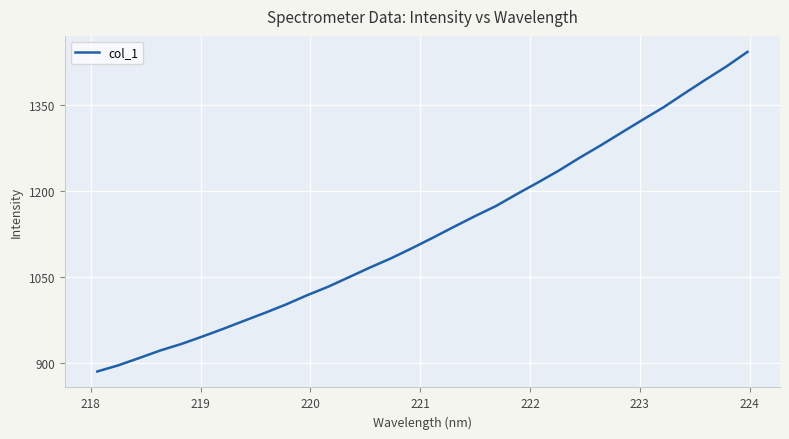

What is the minimum value shown in the chart?

885.1